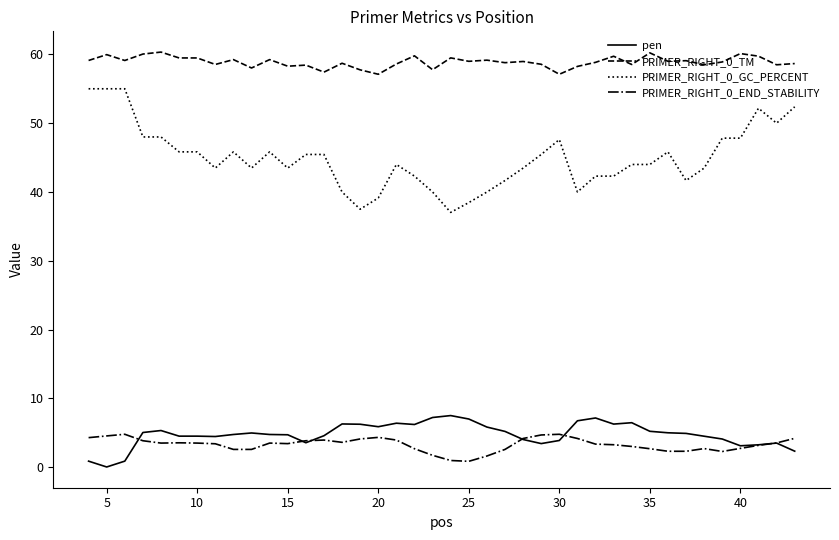

True or false: PRIMER_RIGHT_0_END_STABILITY and PRIMER_RIGHT_0_GC_PERCENT intersect in this chart.

False